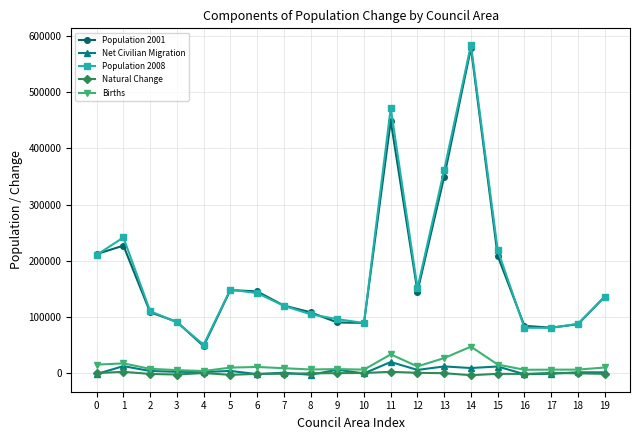

The value of Population 2008 at 9 is 49225. True or false?

False